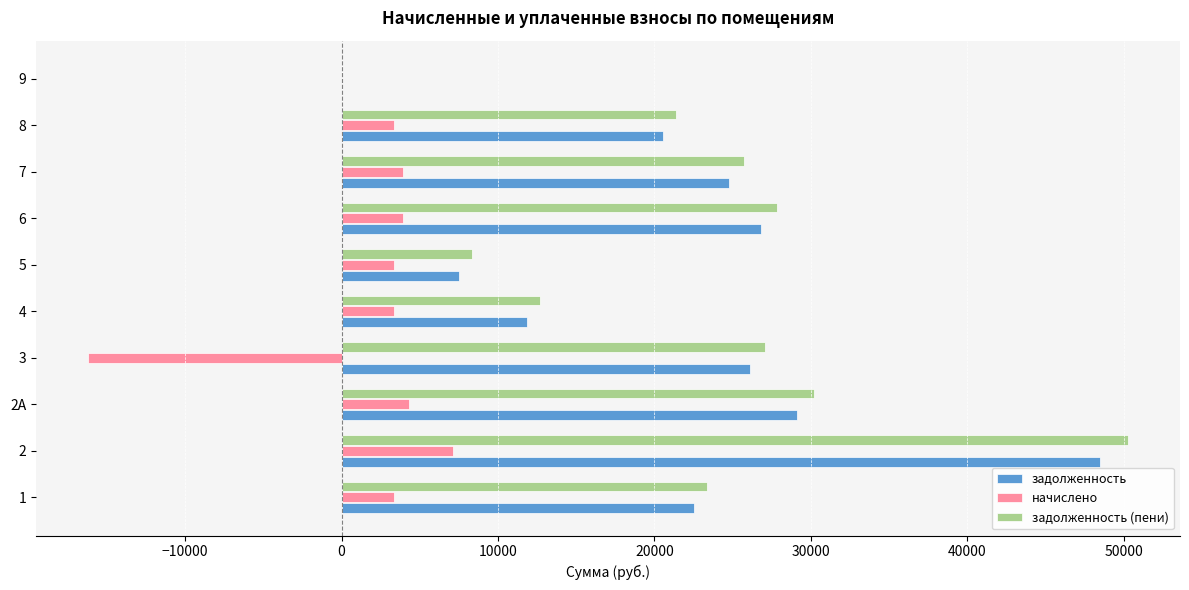

What is the sum of the задолженность values at 9 and 2?

48491.2